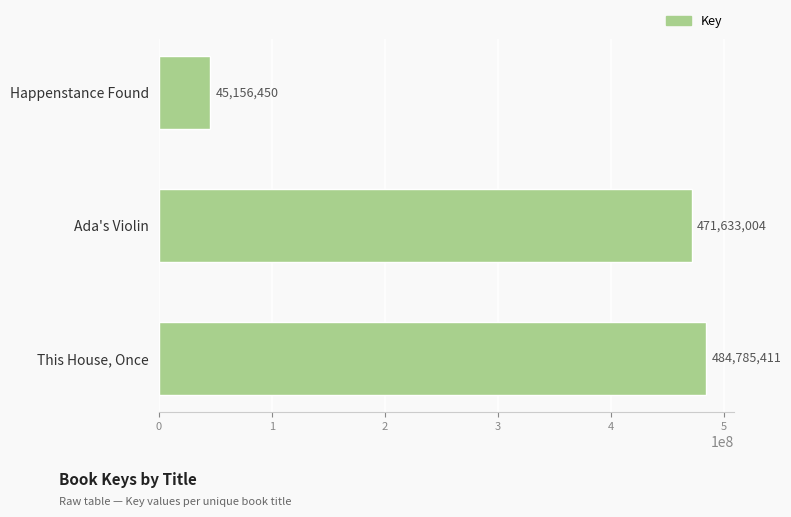

Count the number of data series in this chart.

1